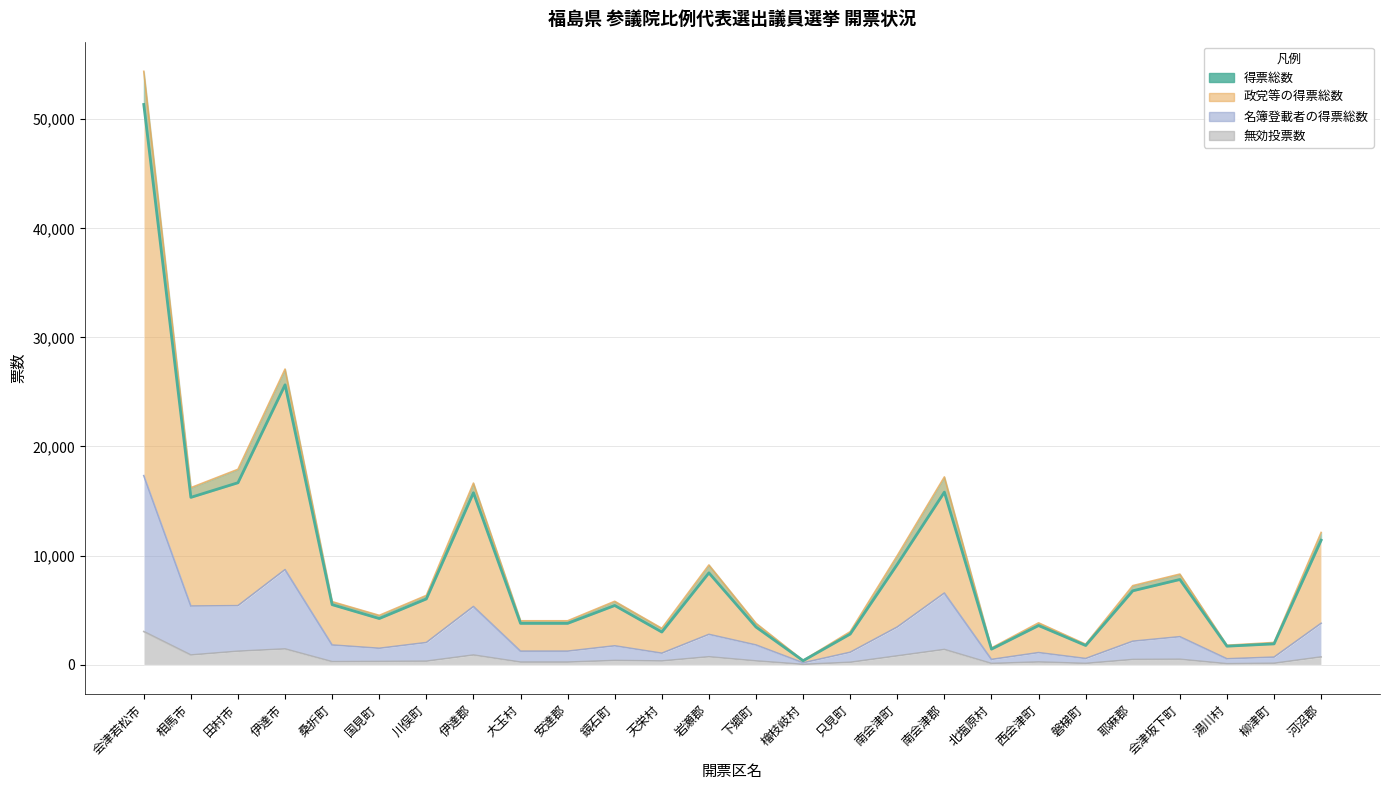

What is the ratio of the value at 南会津郡 to the value at 南会津町?

1.7